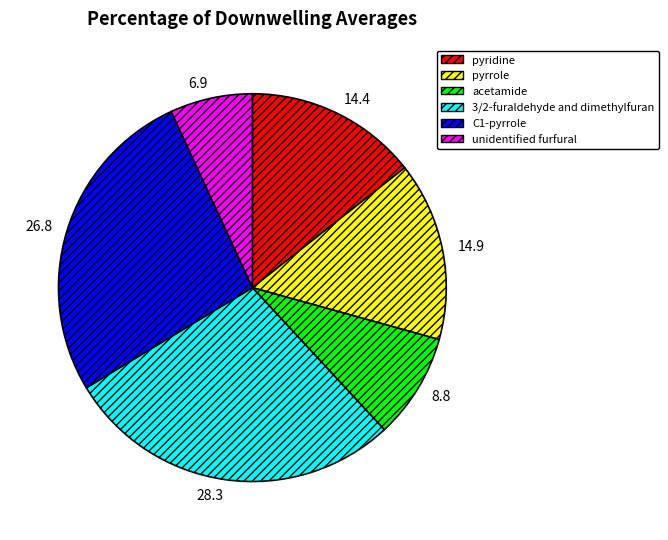

Is there any slice that represents more than half of the pie?

No